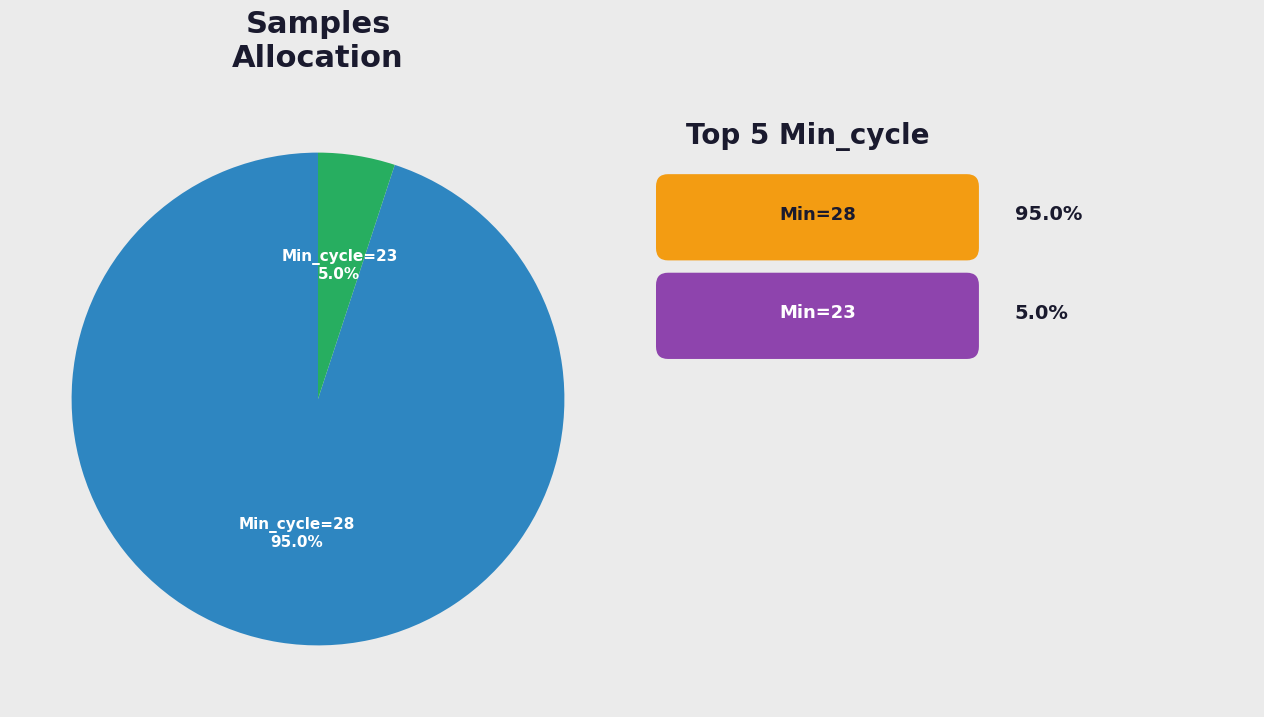

Which category has the biggest portion of the pie?

Min_cycle=28